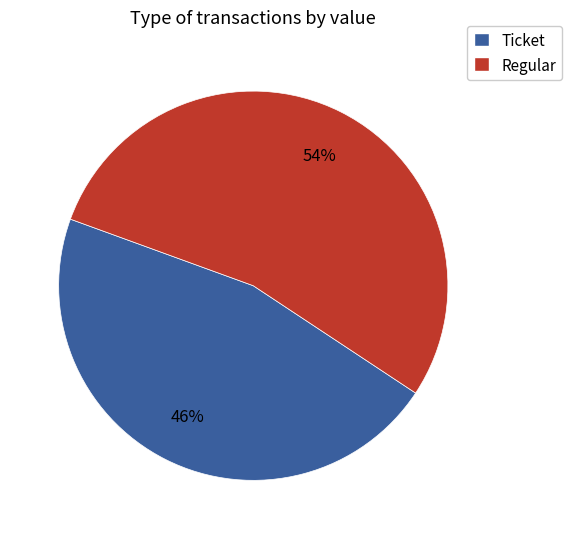

Which slice represents more than half of the pie?

Regular